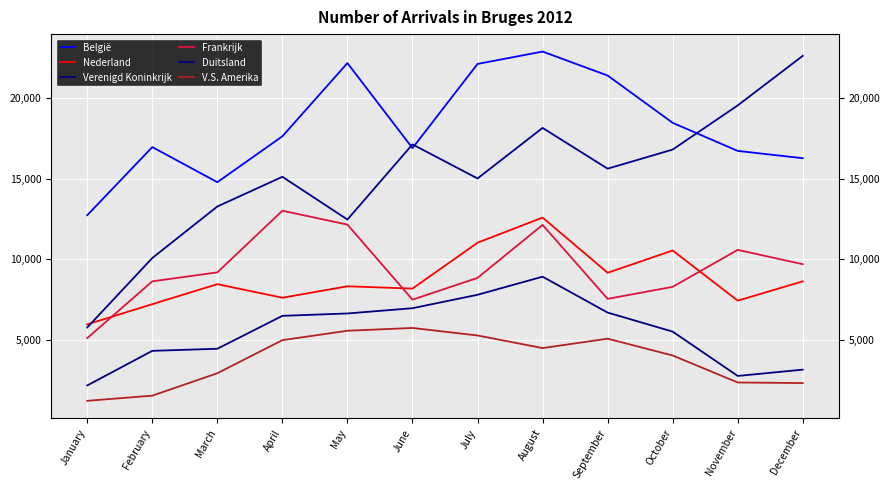

Reading left to right, what are all the values shown in this chart?

België: January=12735	February=16948	March=14776	April=17615	May=22144	June=16883	July=22091	August=22857	September=21375	October=18449	November=16711	December=16259
Nederland: January=5977	February=7230	March=8466	April=7626	May=8335	June=8192	July=11030	August=12586	September=9172	October=10550	November=7446	December=8641
Verenigd Koninkrijk: January=5787	February=10084	March=13272	April=15109	May=12464	June=17115	July=15006	August=18134	September=15612	October=16794	November=19526	December=22593
Frankrijk: January=5127	February=8642	March=9196	April=13010	May=12152	June=7508	July=8854	August=12133	September=7557	October=8301	November=10588	December=9702
Duitsland: January=2200	February=4341	March=4470	April=6507	May=6653	June=6979	July=7809	August=8929	September=6709	October=5530	November=2788	December=3177
V.S. Amerika: January=1248	February=1569	March=2955	April=5003	May=5584	June=5757	July=5292	August=4512	September=5093	October=4053	November=2384	December=2347